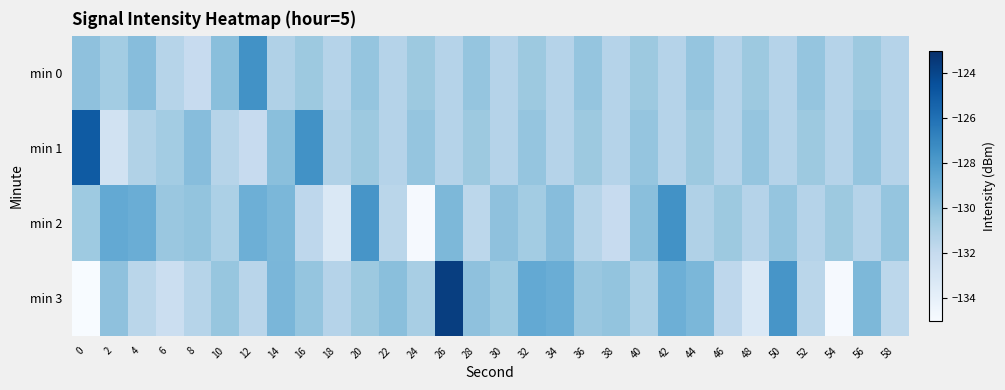

Which series has the largest range (max minus min)?

min 3